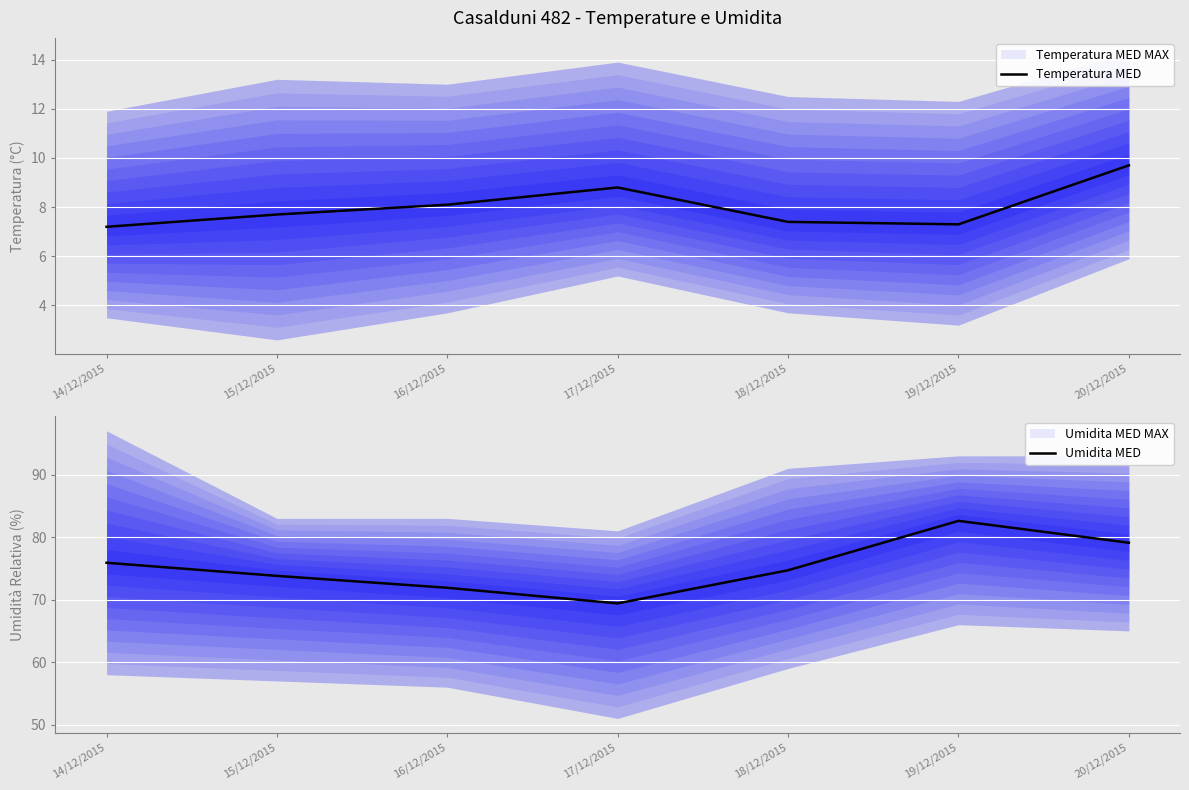

What is the difference between the highest and lowest values at 17/12/2015?

60.6